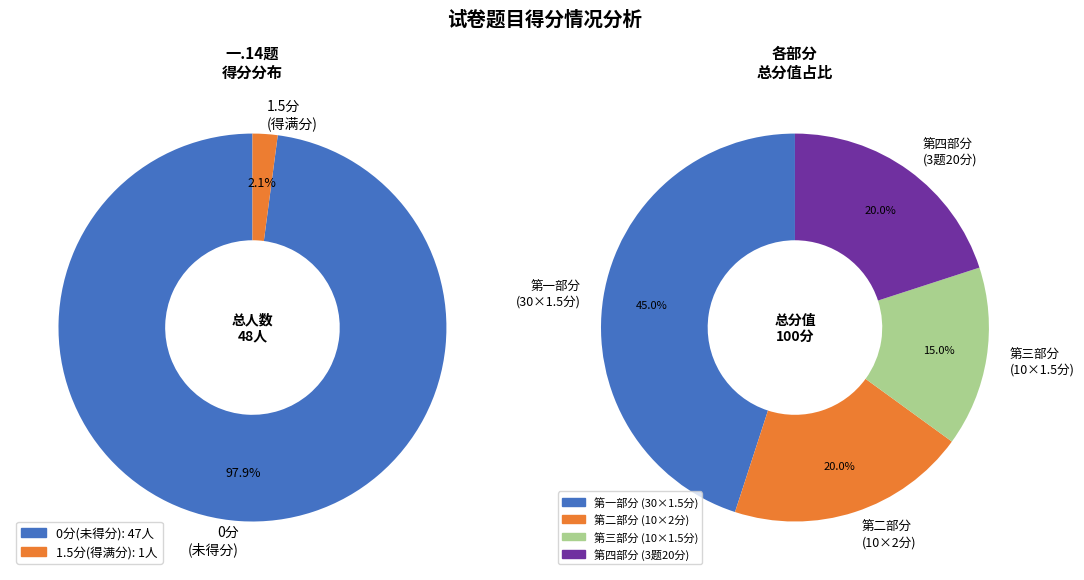

True or false: 36 accounts for 1% of the total.

False